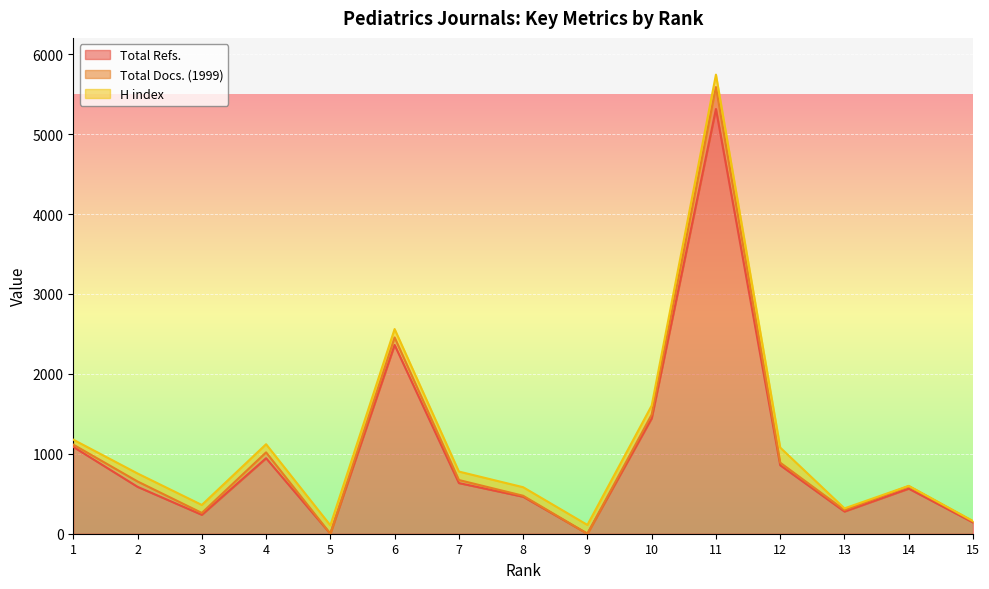

What is the maximum value for Total Refs.?

5315